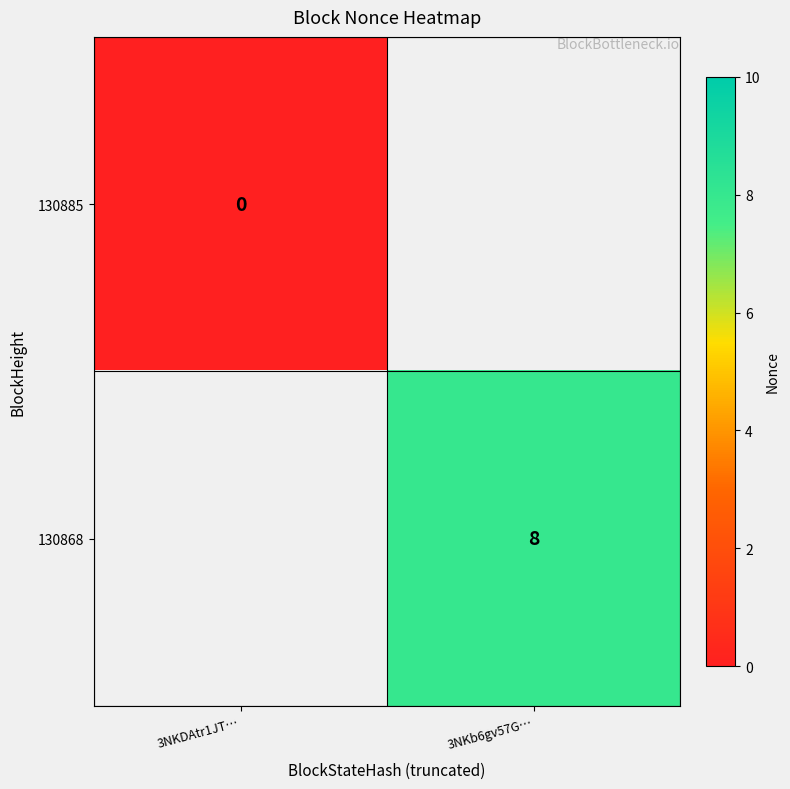

Is the value of 130868 at 3NKb6gv57G… greater than the value of 130885 at 3NKDAtr1JT…?

Yes